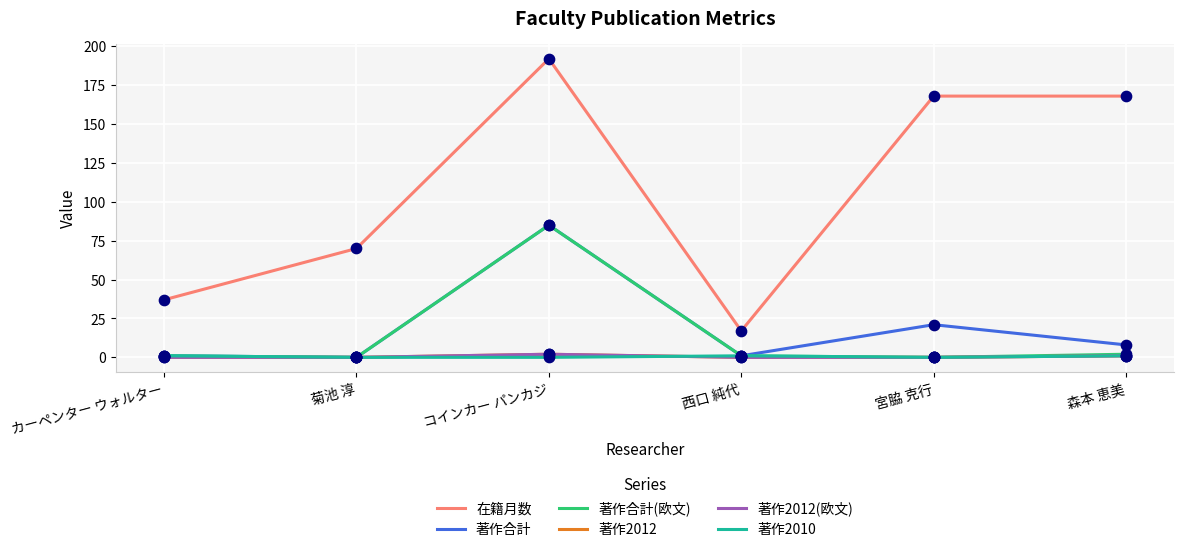

What is the total value across all series at 西口 純代?

20